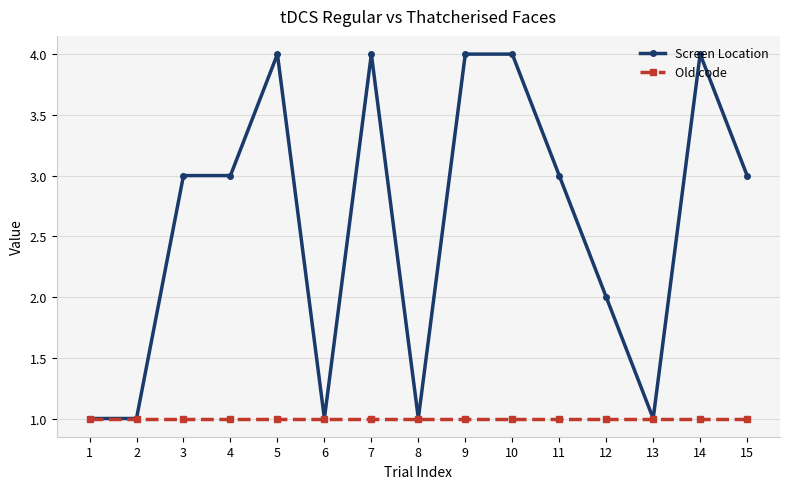

What is the difference between the second highest and second lowest values in the Screen Location series?

3